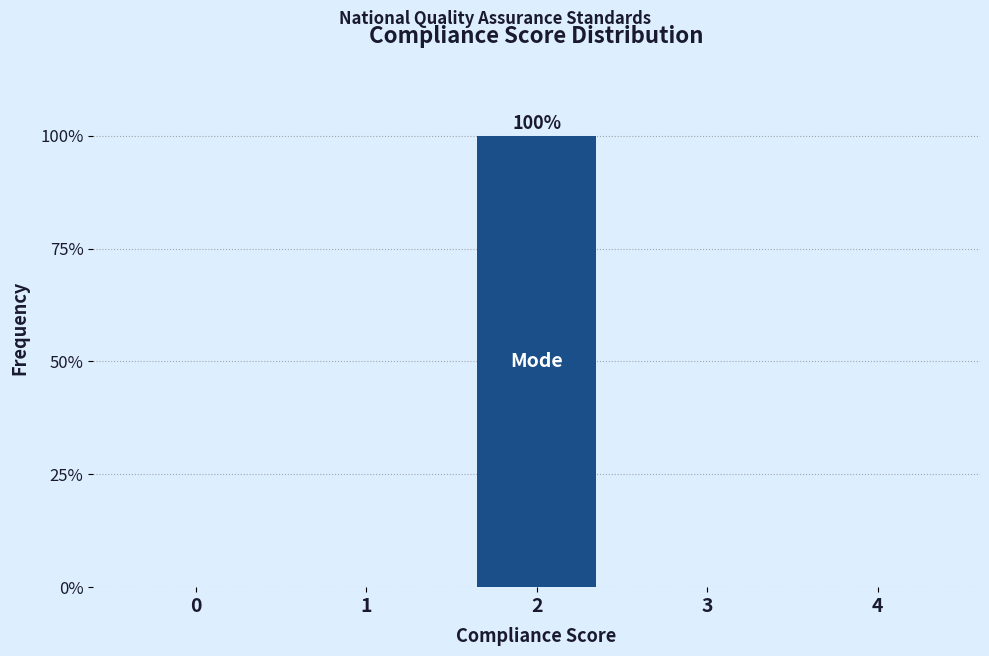

Reading left to right, extract all data points from this chart.

0=0	1=0	2=100	3=0	4=0